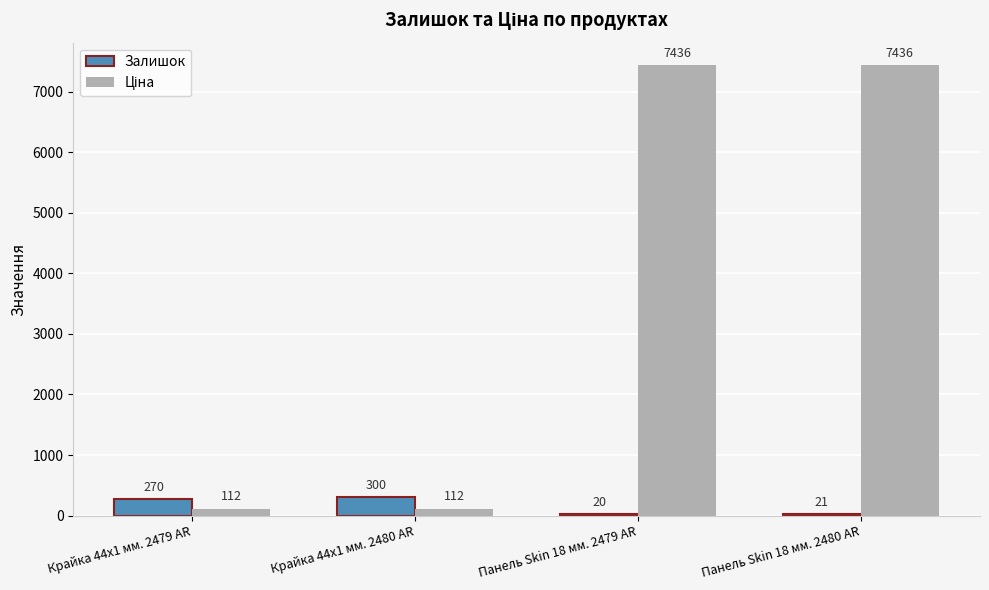

What is the total value across all series at Крайка 44x1 мм. 2480 AR?

411.7